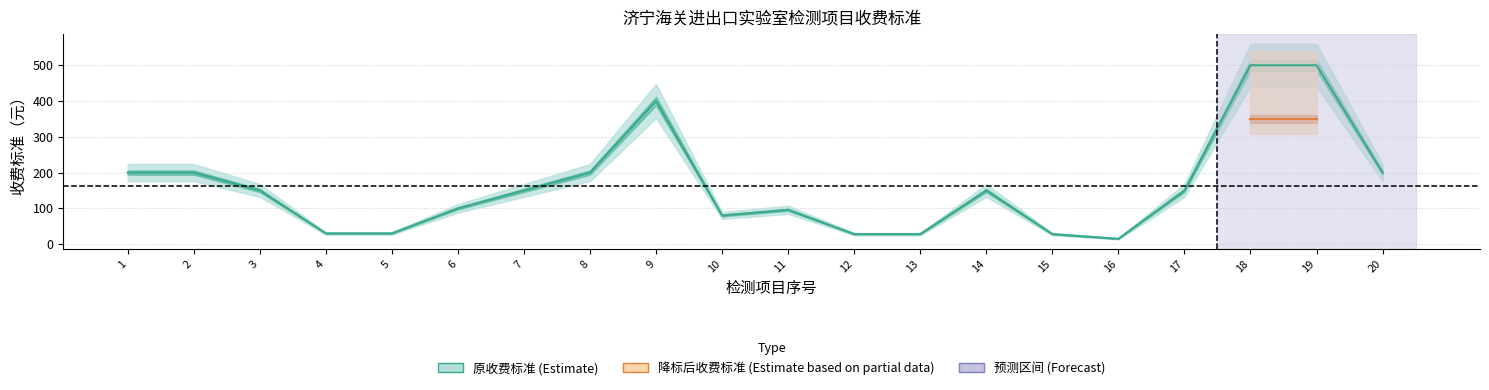

True or false: the data shows 91 at 14.

False